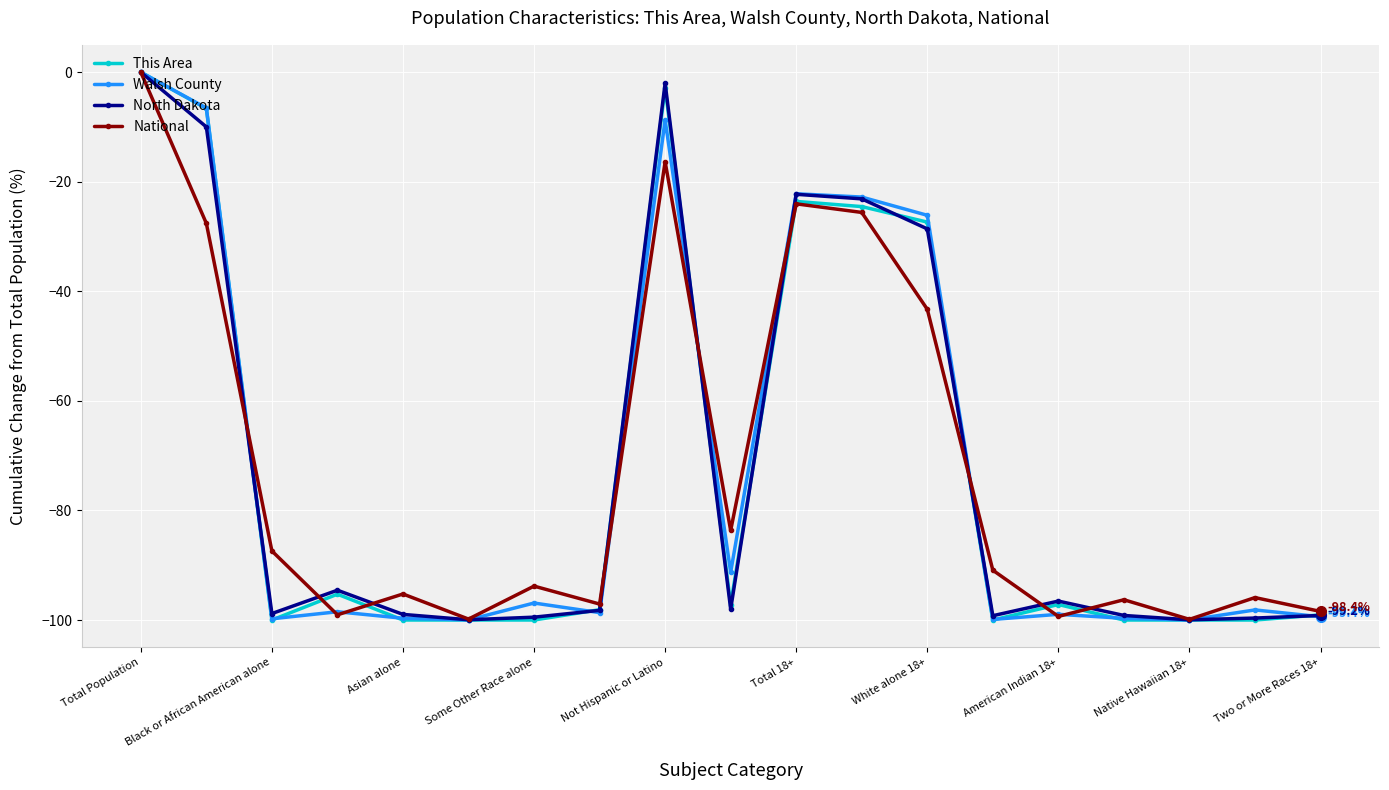

What is the smallest value displayed?

-100.0